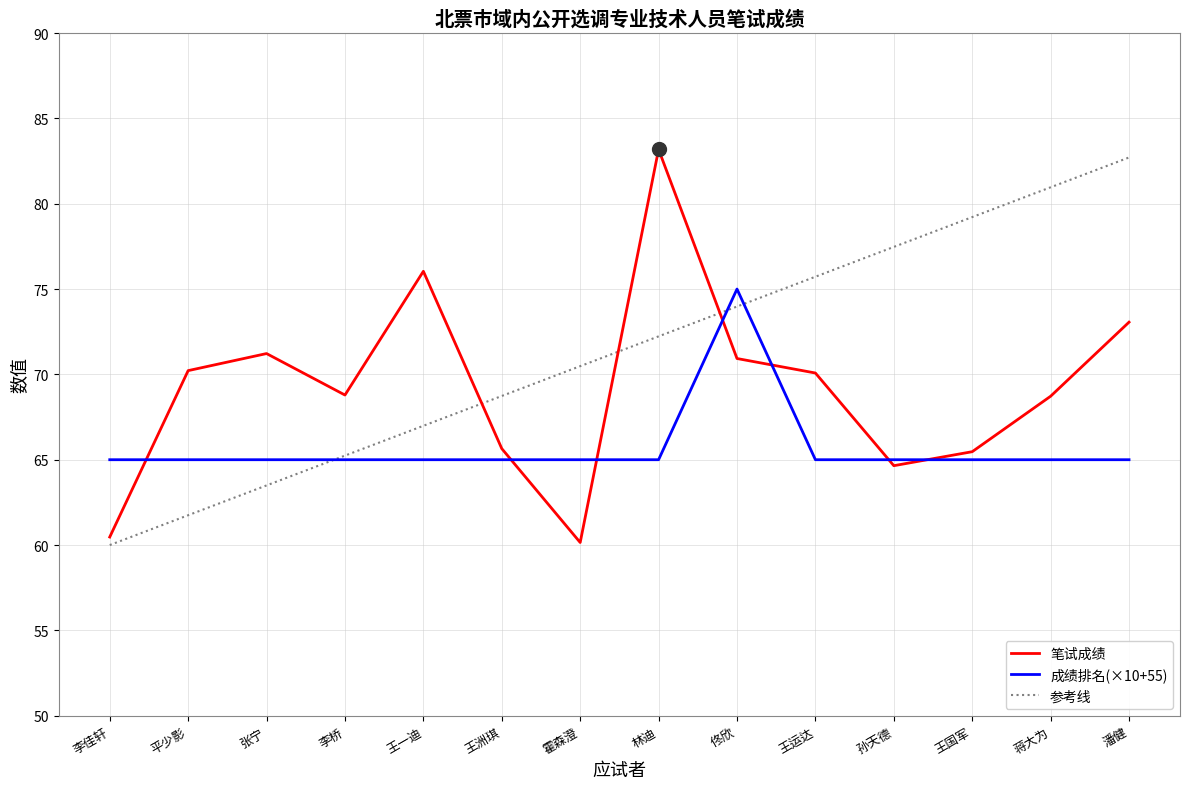

Which series changed the most between 王一迪 and 王国军?

参考线